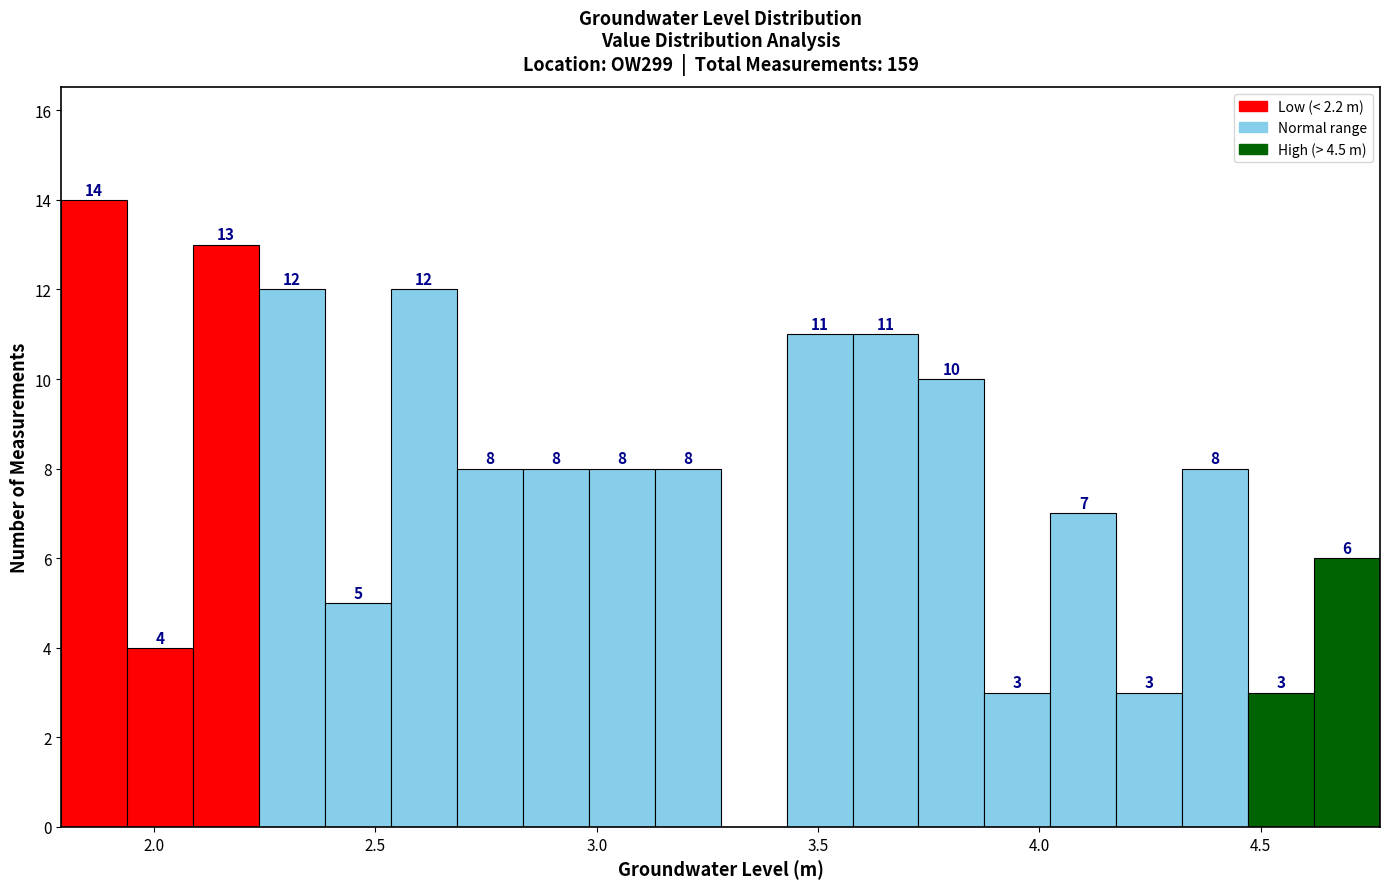

Around what value on the x-axis is the tallest bar? Give the approximate position of its centre, as read against the axis.

1.85